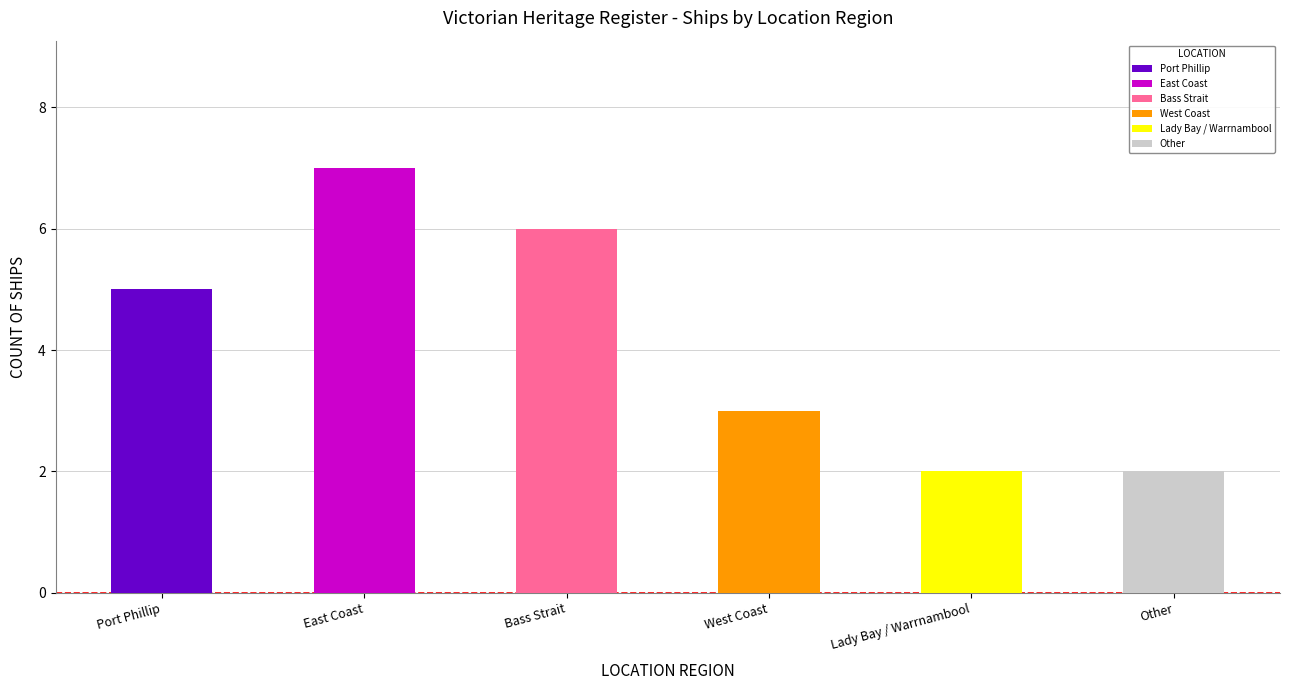

What is the change in value from Bass Strait to Other?

-4